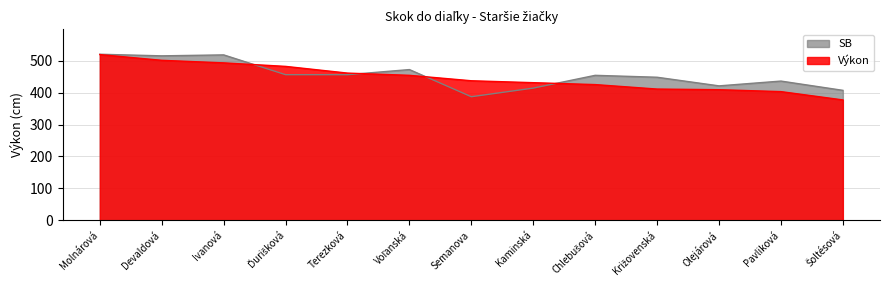

What is the maximum value shown in the chart?

520